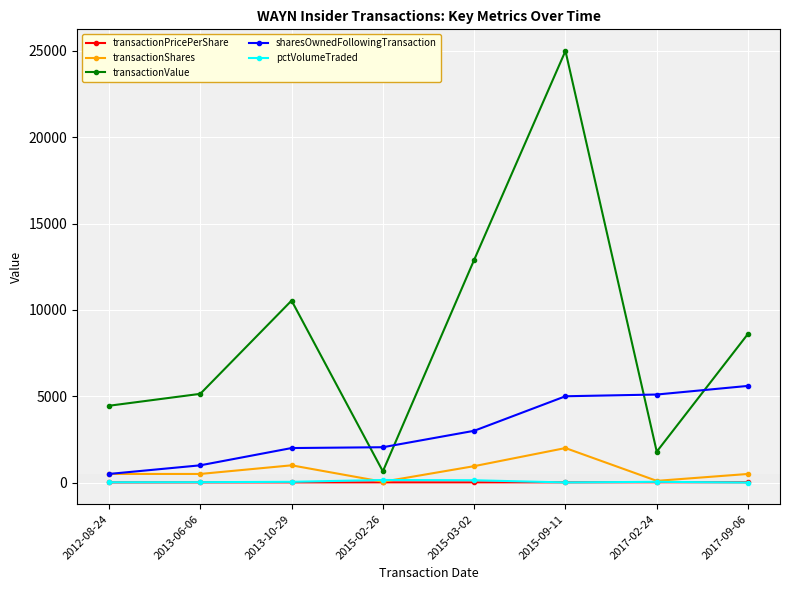

What is the label of the 2nd point from the right?

2017-02-24